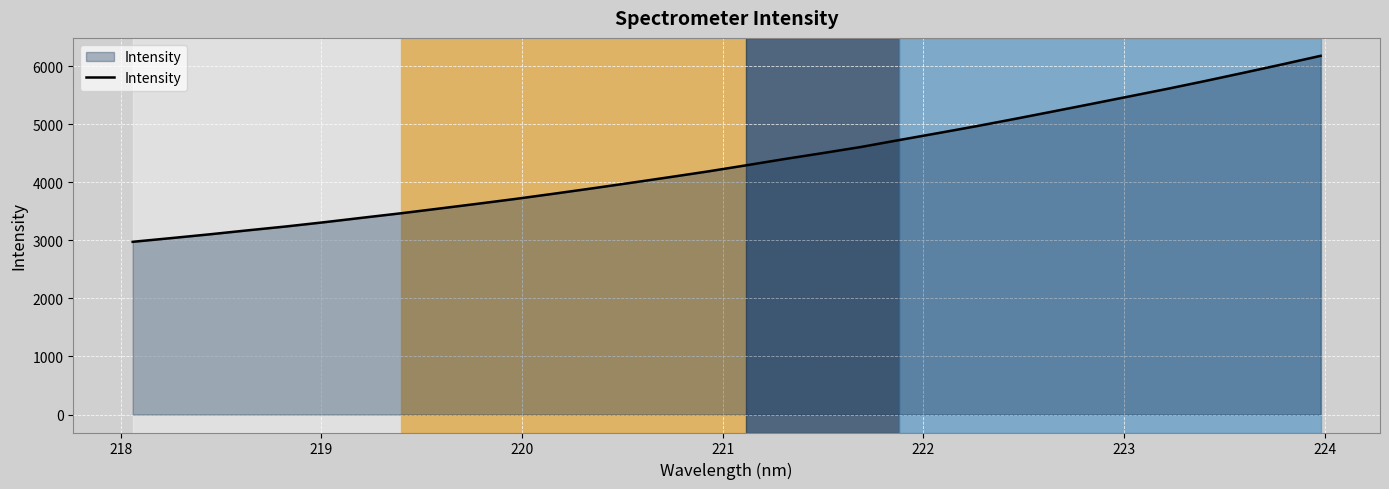

What is the minimum value shown in the chart?

2975.1